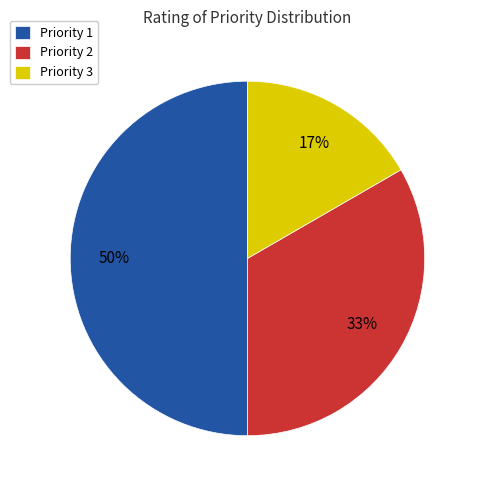

To the nearest percent, what portion does Priority 2 represent?

33%